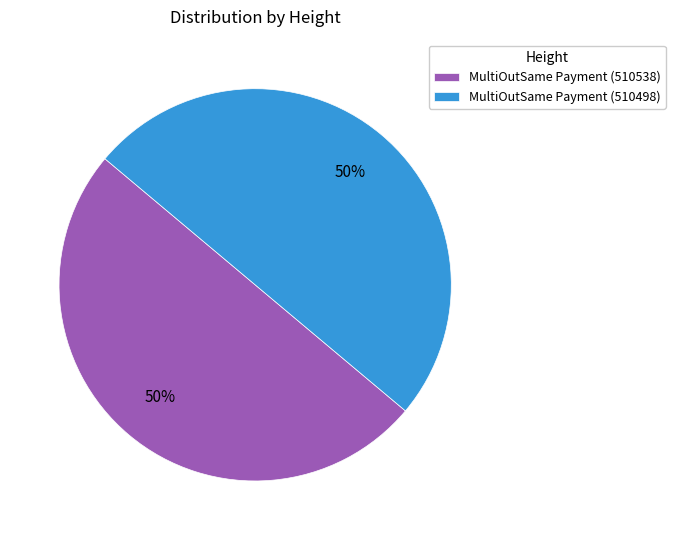

Count the number of slices in the pie.

2